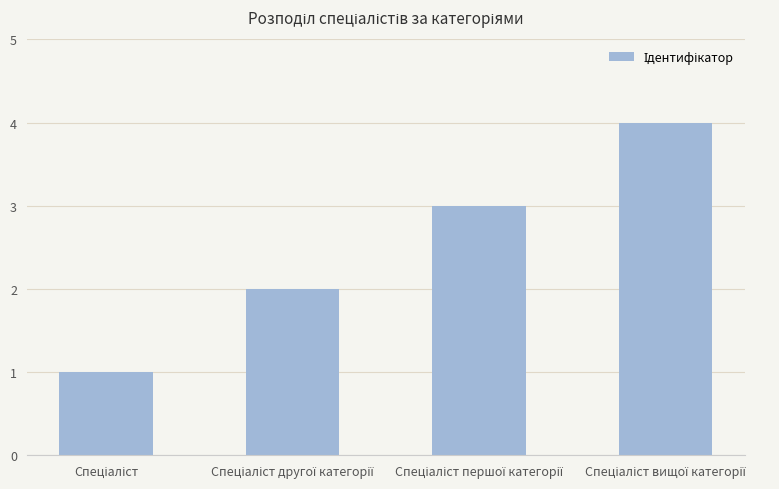

What is the maximum value shown in the chart?

4